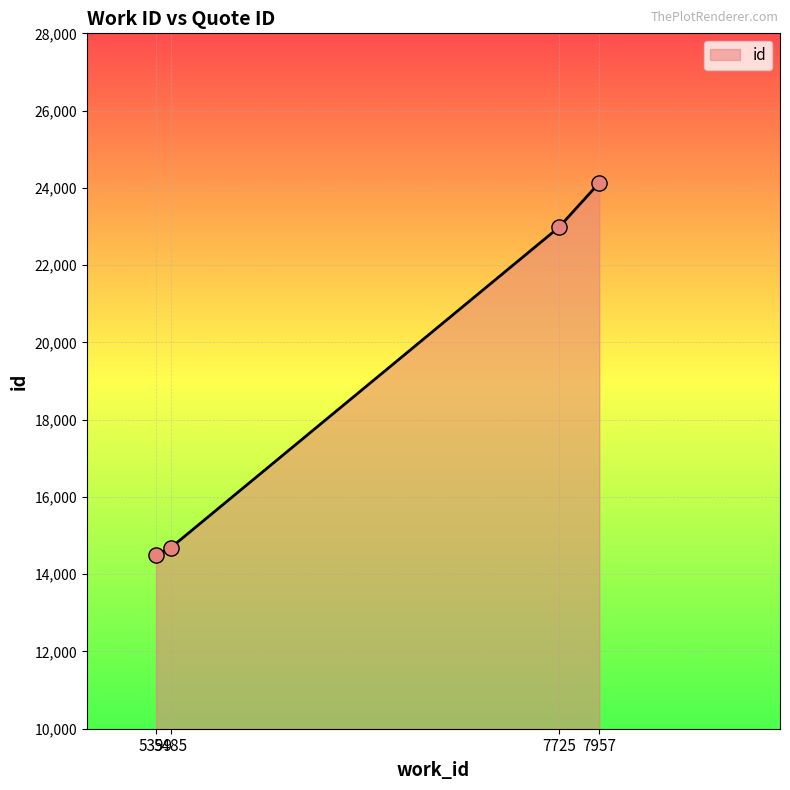

Between 5485 and 7725, which is larger?

7725